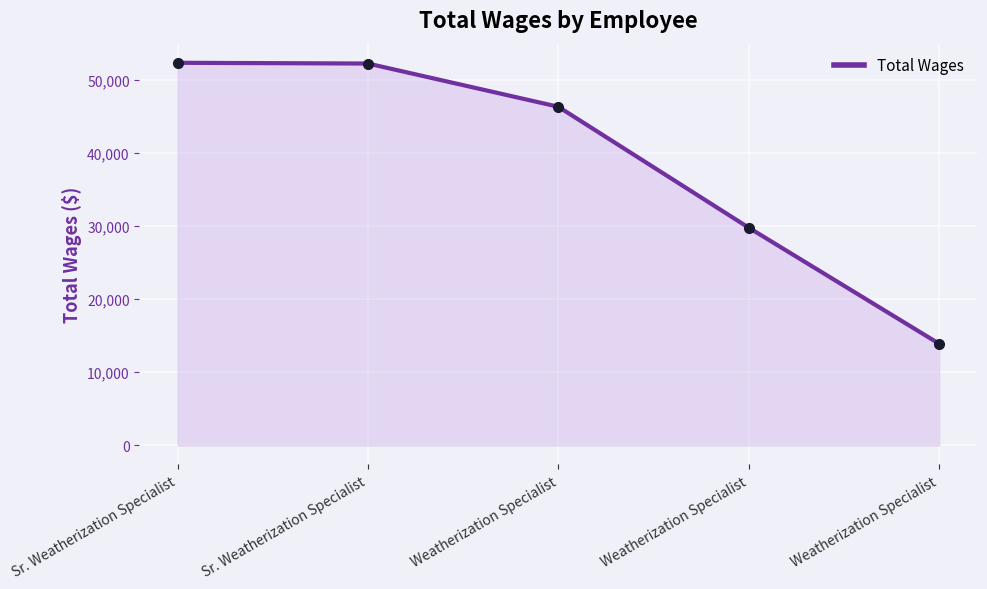

Where does the data first go above 46291?

Sr. Weatherization Specialist